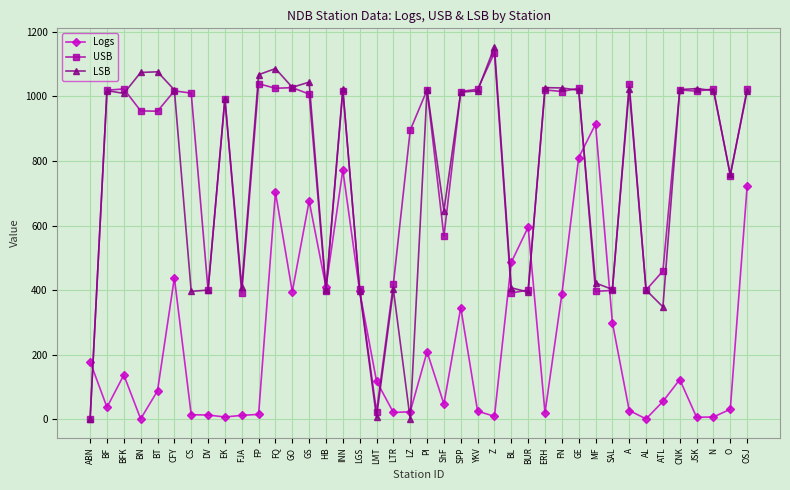

How many categories are shown in the chart?

40